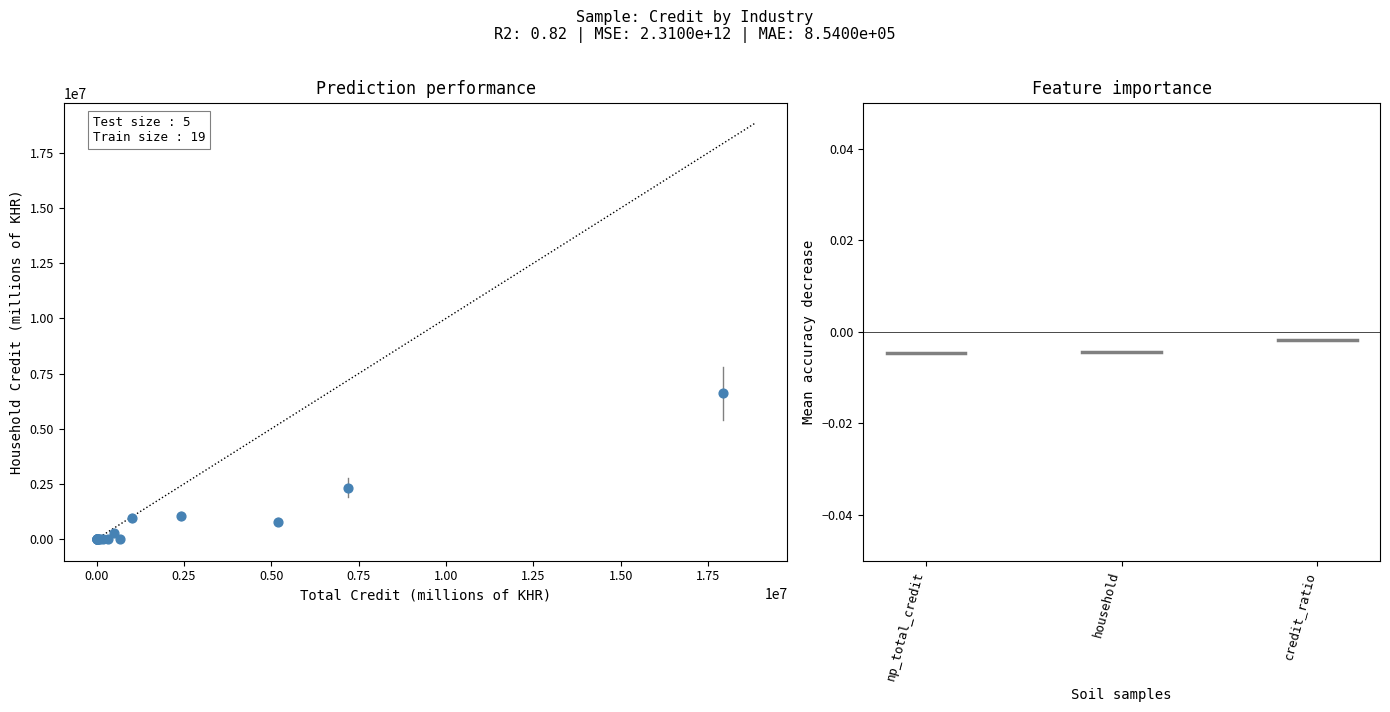

What Y value in the scatter plot is closest to 3303085?

2336036.1